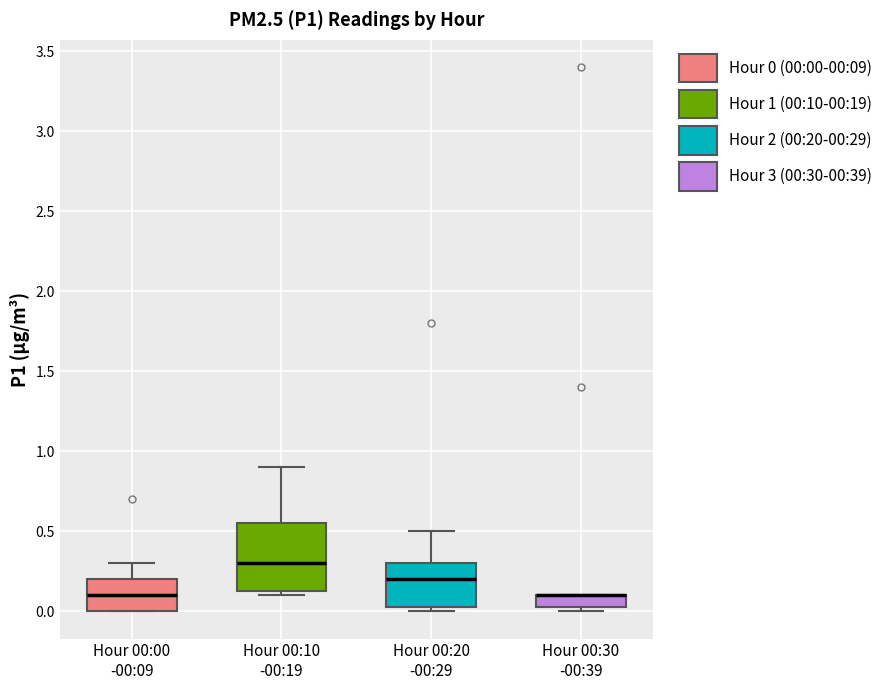

Reading left to right, read every box against the y-axis: the position of its median line, the range the box covers, and the ends of its whiskers. The values are not printed on the chart, so give them approximately, as read against the axis.

Hour 00:00 -00:09: median 0.10, box 0.00 to 0.20, whiskers 0.00 to 0.30
Hour 00:10 -00:19: median 0.30, box 0.15 to 0.55, whiskers 0.10 to 0.90
Hour 00:20 -00:29: median 0.20, box 0.05 to 0.30, whiskers 0.00 to 0.50
Hour 00:30 -00:39: median 0.10 (drawn on the box's upper edge), box 0.05 to 0.10, whiskers 0.00 to 0.10